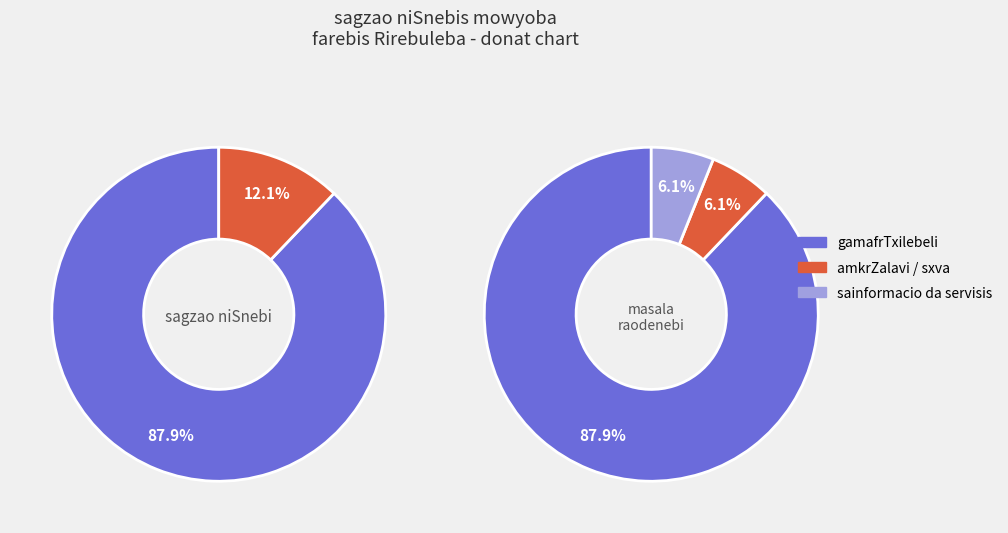

How many slices are in this pie chart?

3